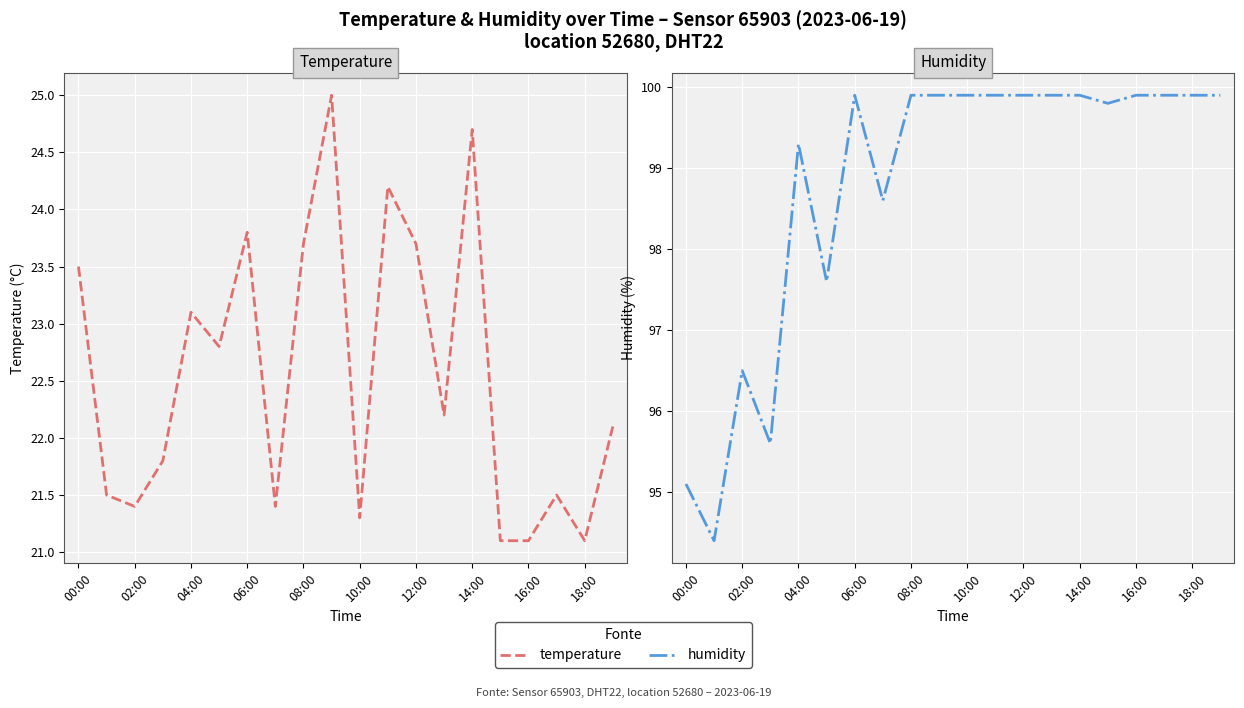

Is the value of humidity at 11 greater than the value of temperature at 19?

Yes